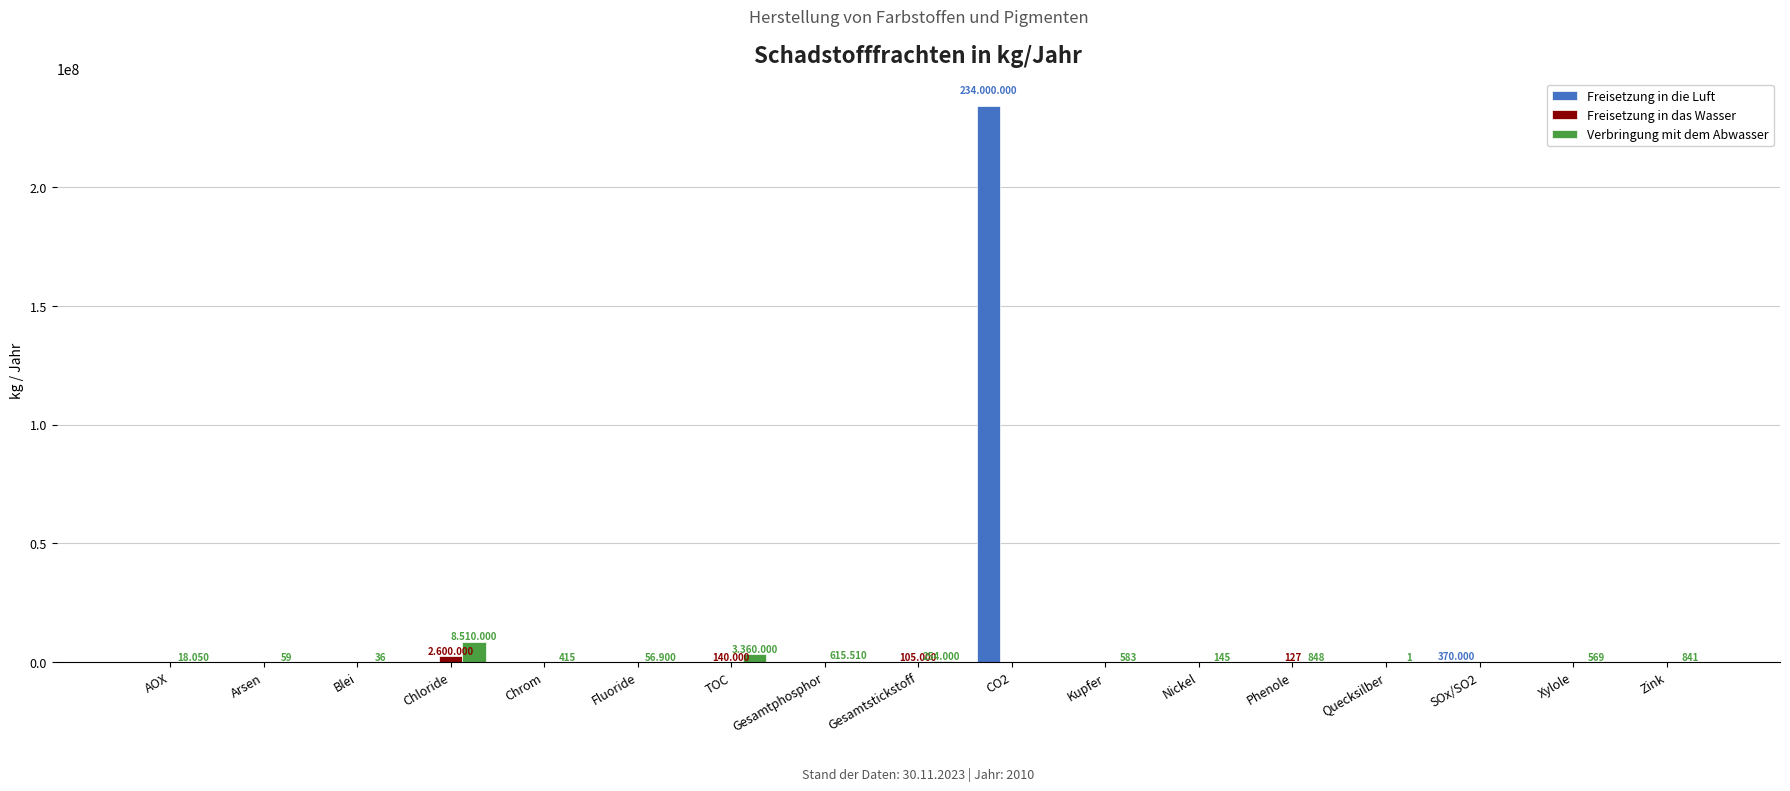

Which series has the largest total across all categories?

Freisetzung in die Luft